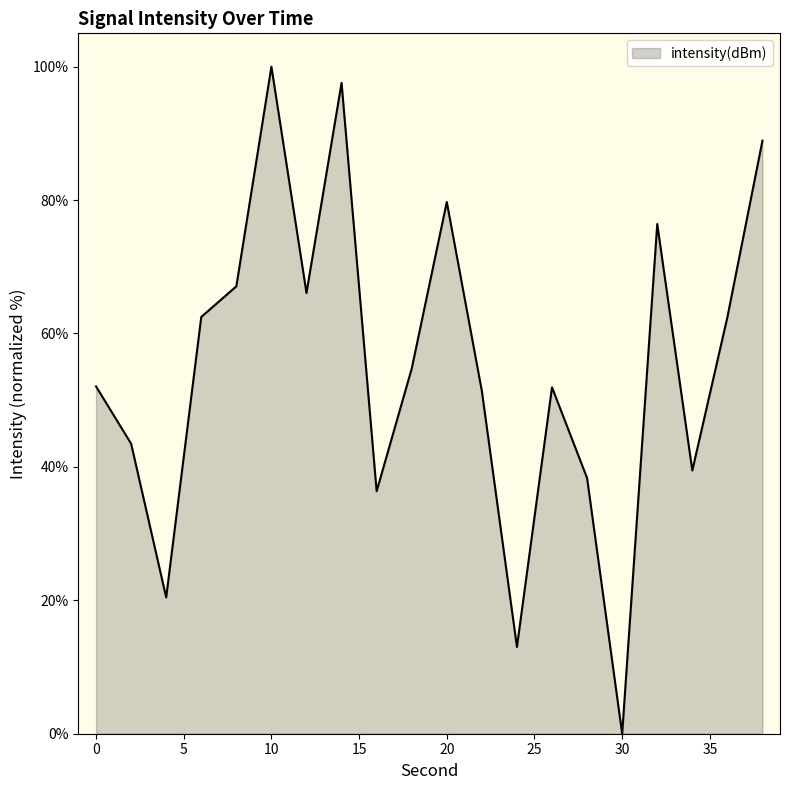

What is the greatest value displayed?

100.0